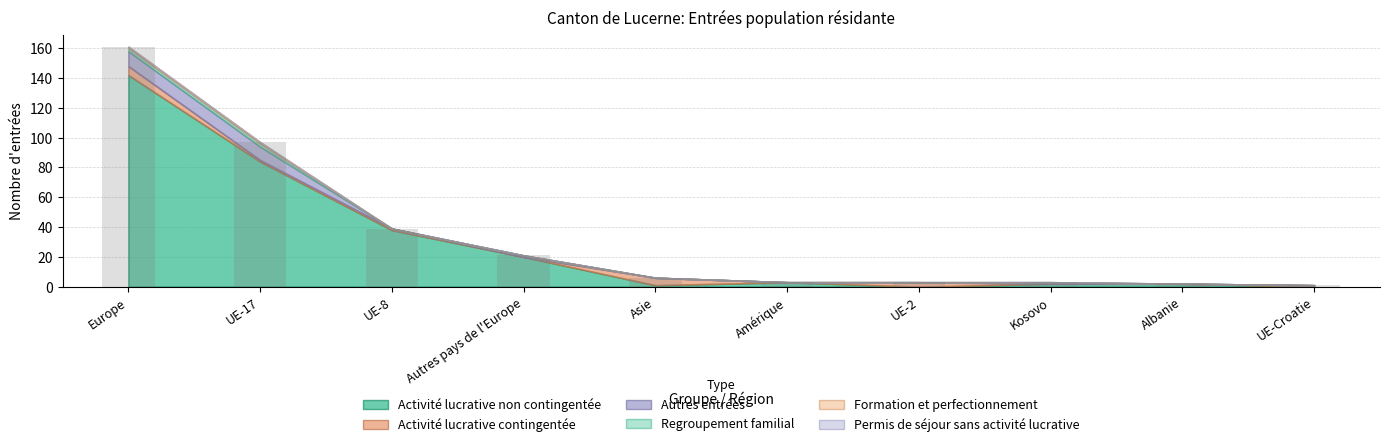

Reading left to right, transcribe all the data shown in this chart.

161	97	39	21	6	3	3	3	2	1